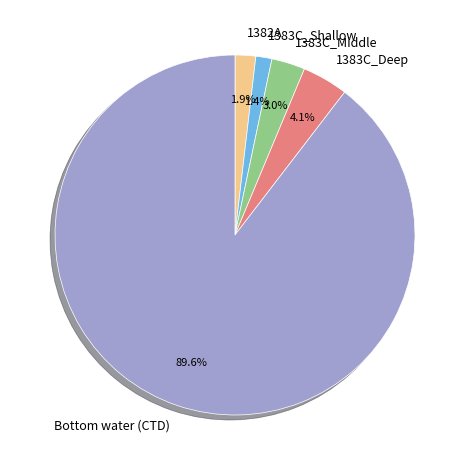

True or false: 1383C_Shallow accounts for 8% of the total.

False